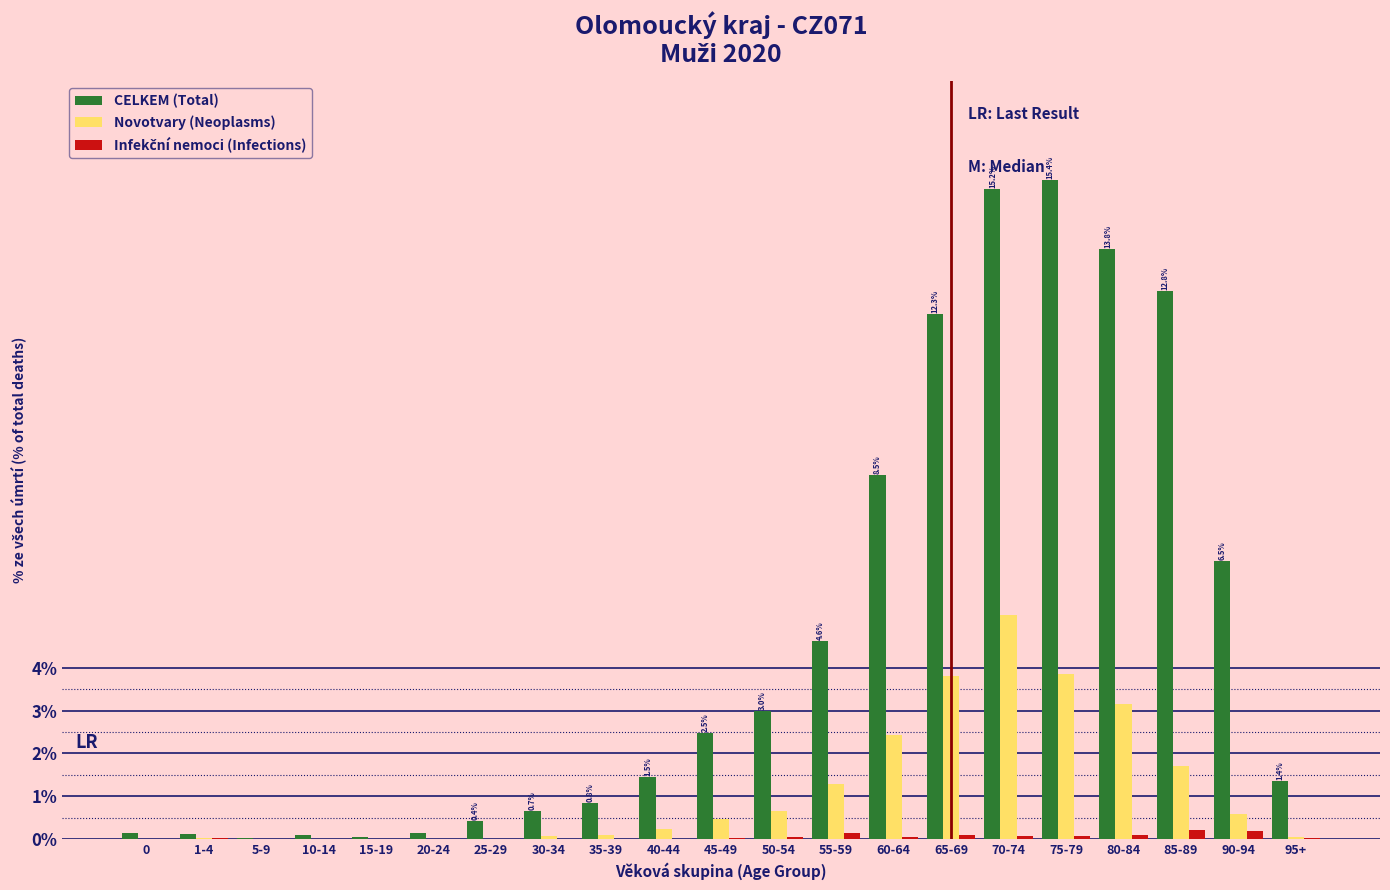

What is the sum of all CELKEM (Total) values?

100.0